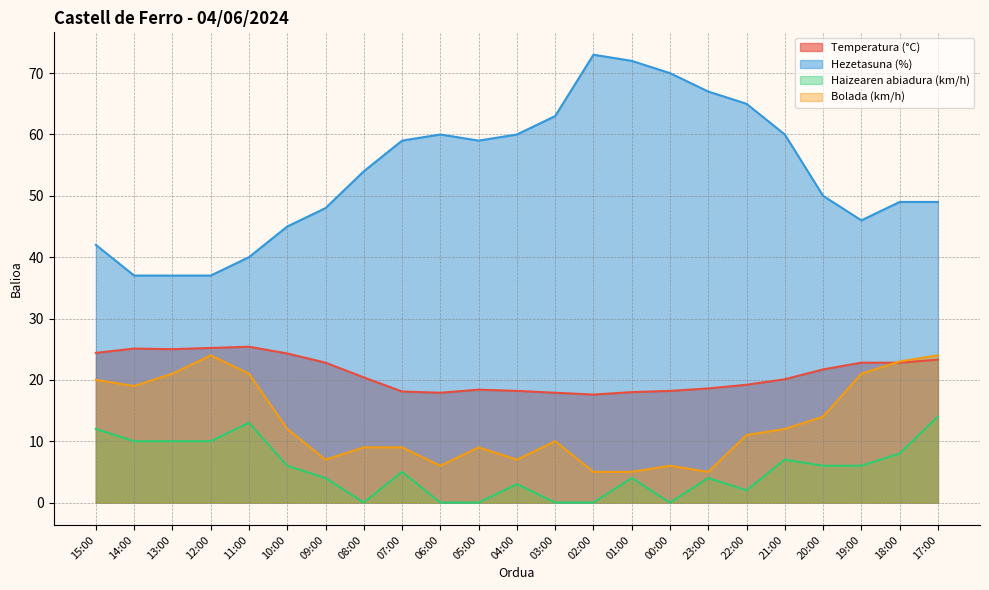

Is the value of Bolada (km/h) at 00:00 greater than the value of Hezetasuna (%) at 10:00?

No